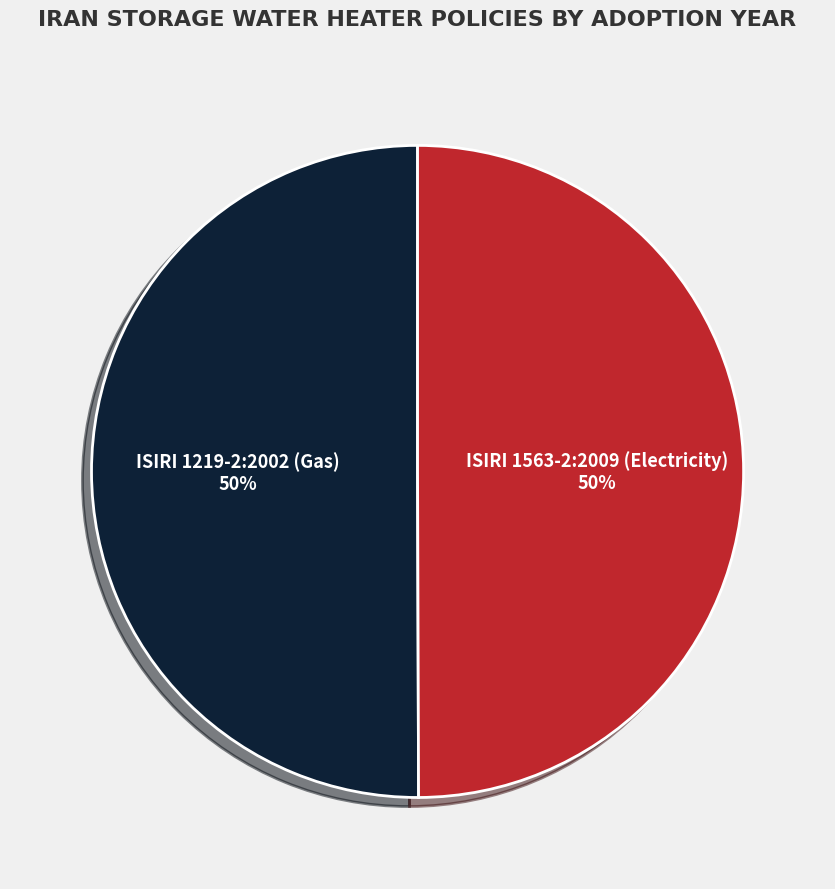

To the nearest percent, what is the average slice percentage?

50%